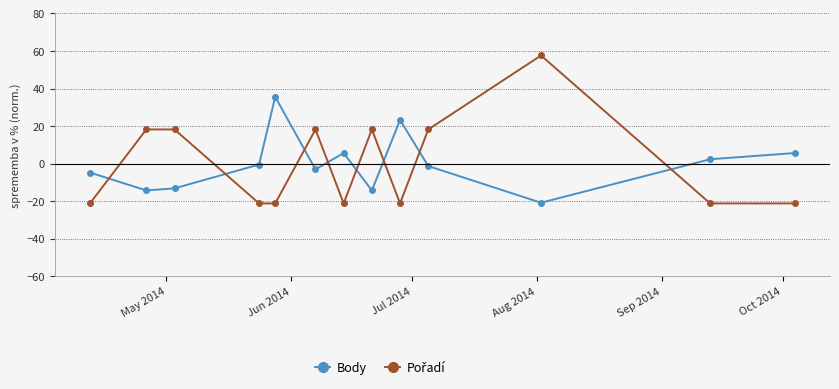

What is the difference between the maximum and minimum values in the Body series?

56.4